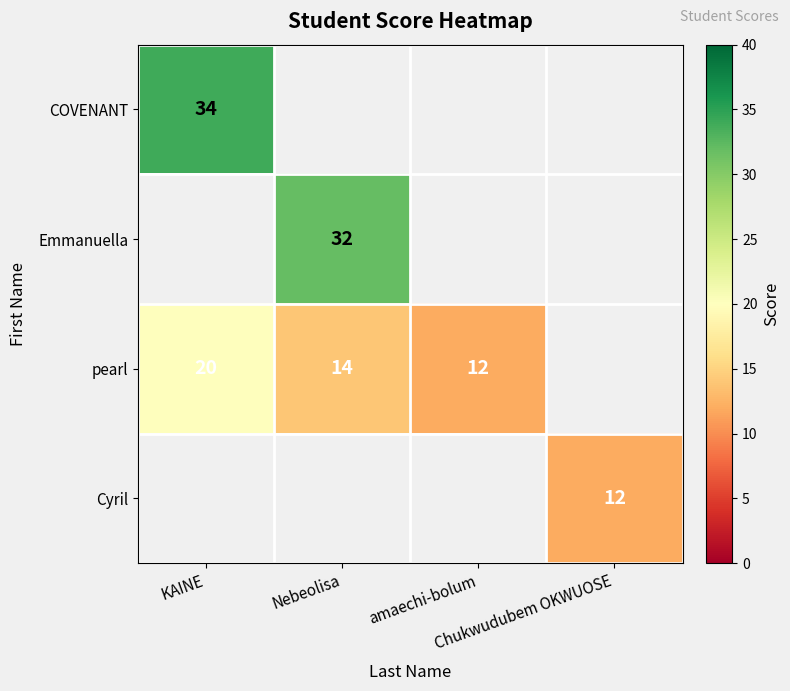

The value of pearl at KAINE is 29. True or false?

False